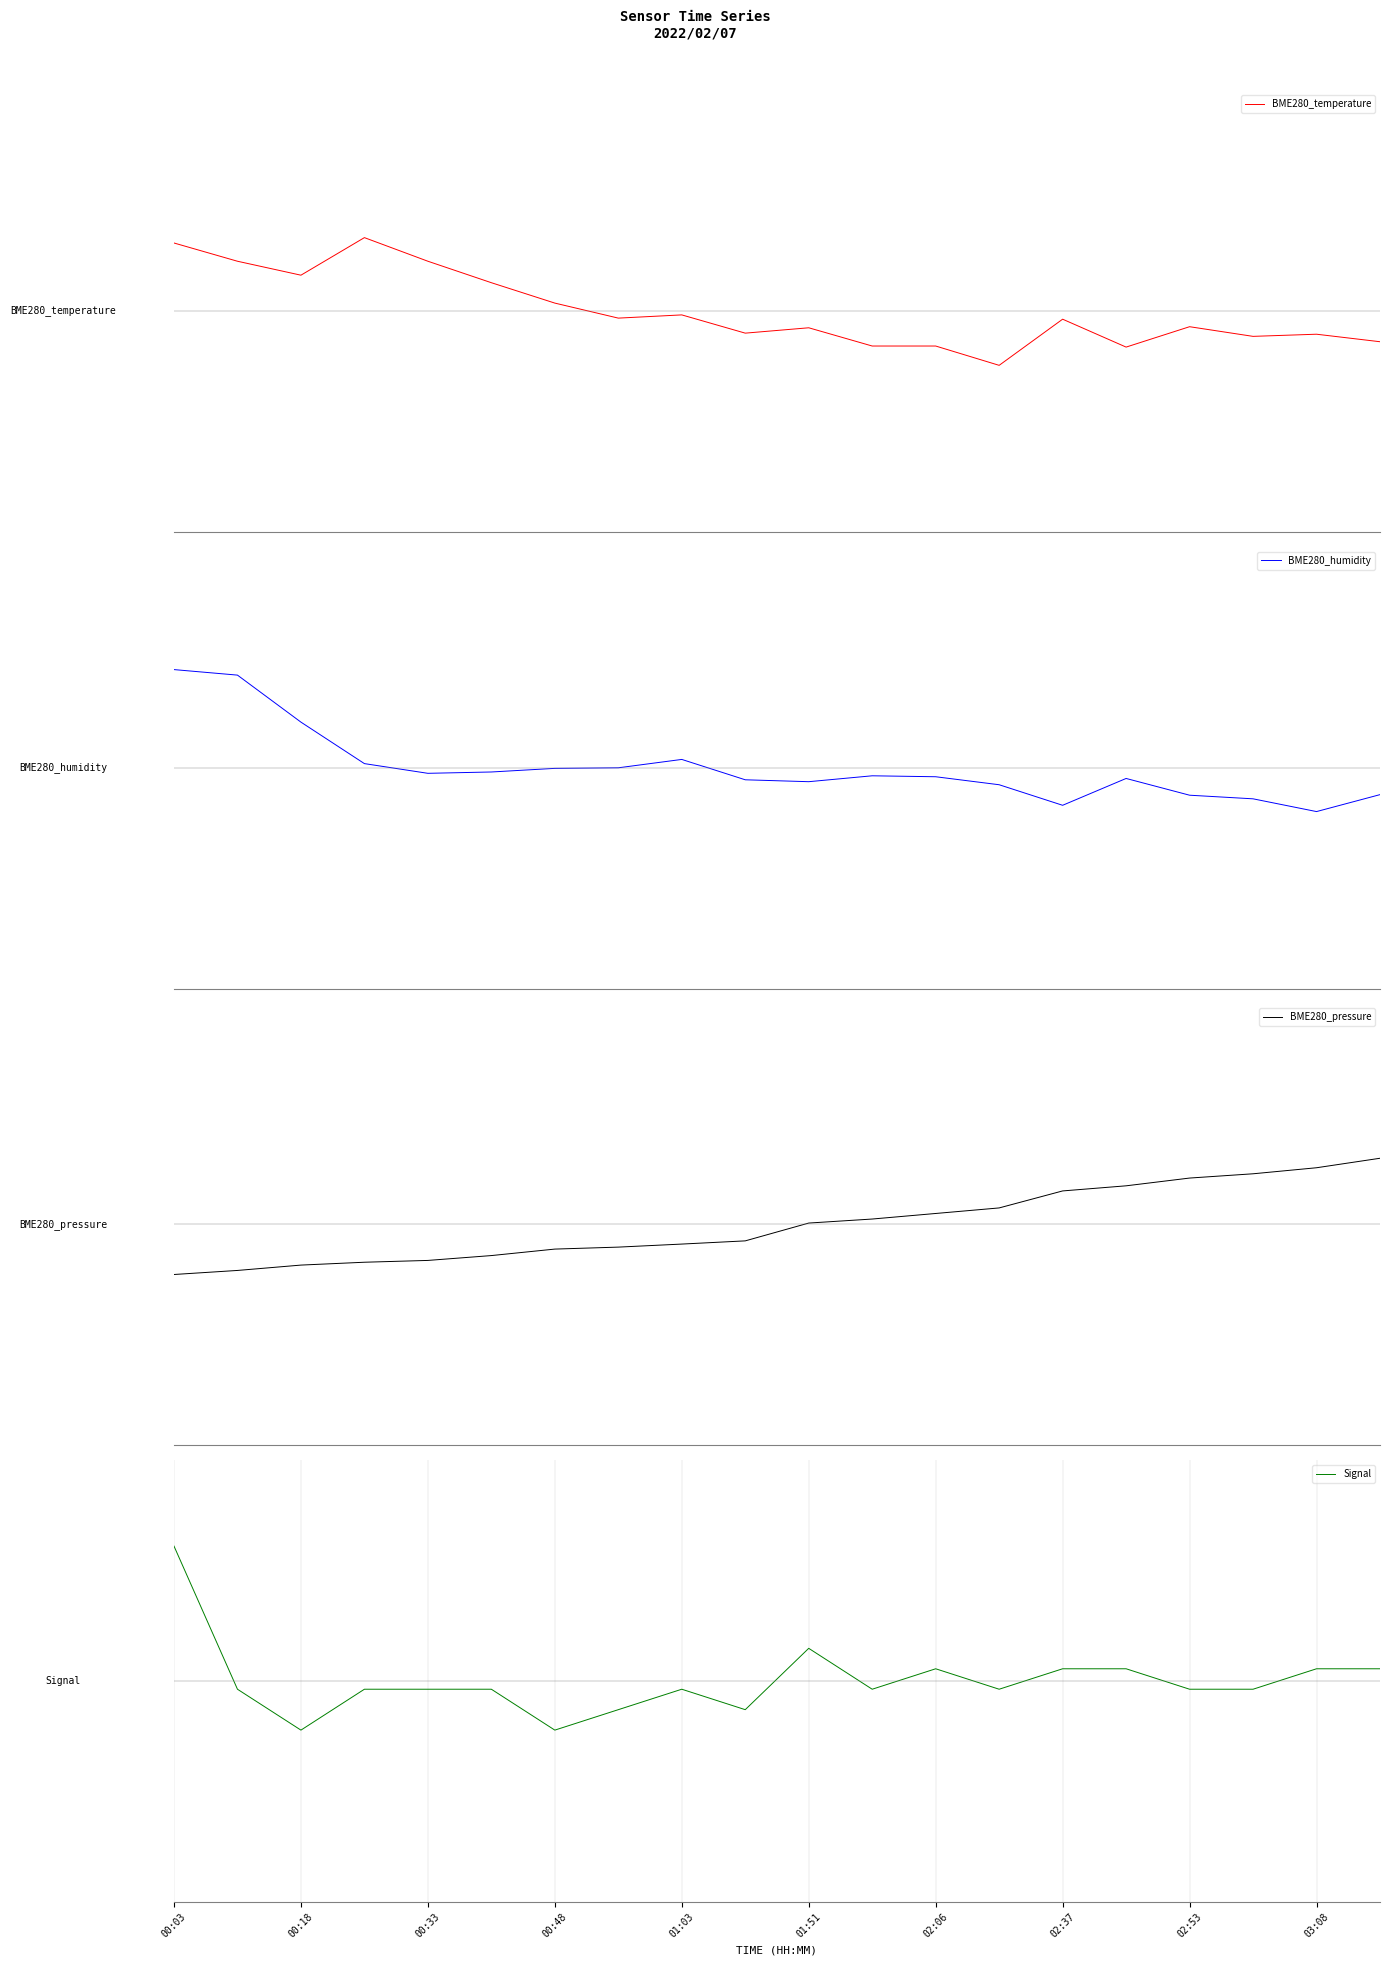

What is the difference between the Signal values at 18 and 00:48?

0.6